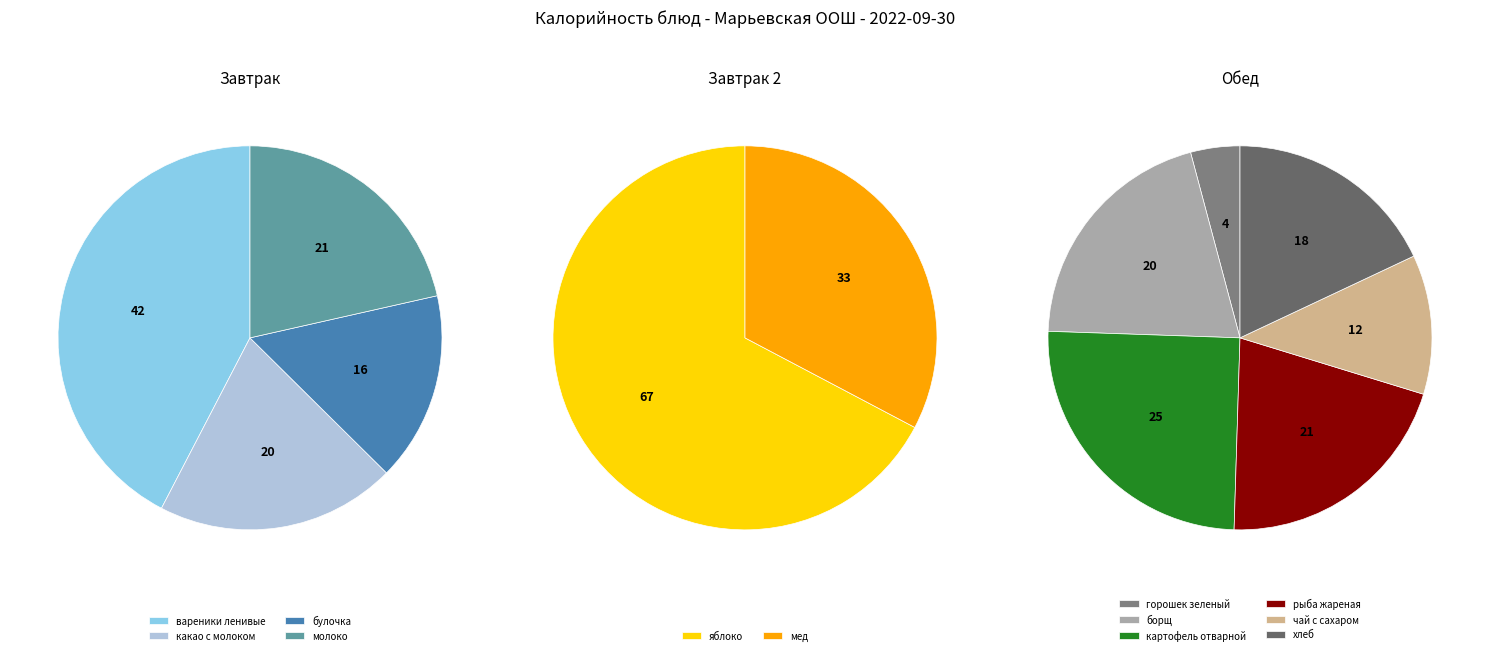

How many segments does this pie chart have?

12